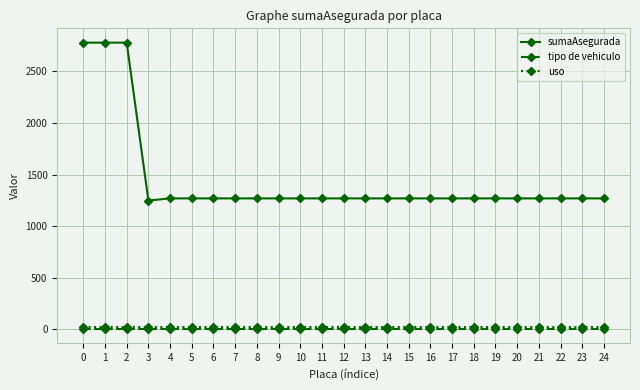

True or false: sumaAsegurada and tipo de vehiculo cross at least once.

False